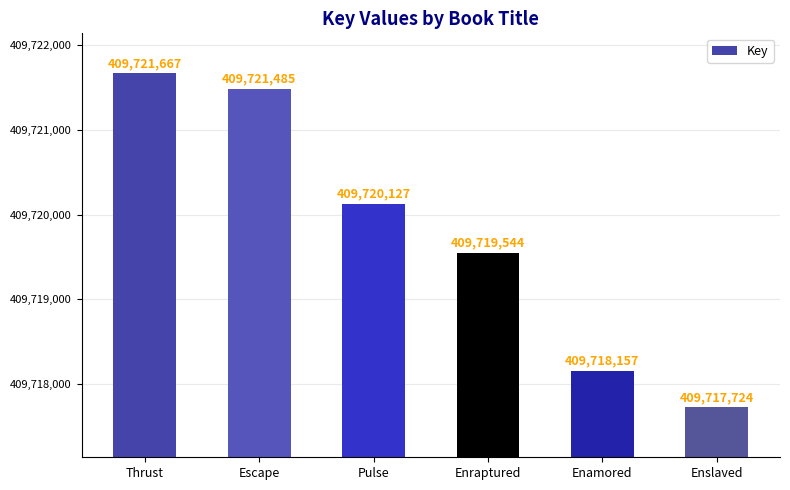

What is the change in value from Enraptured to Enamored?

-1387